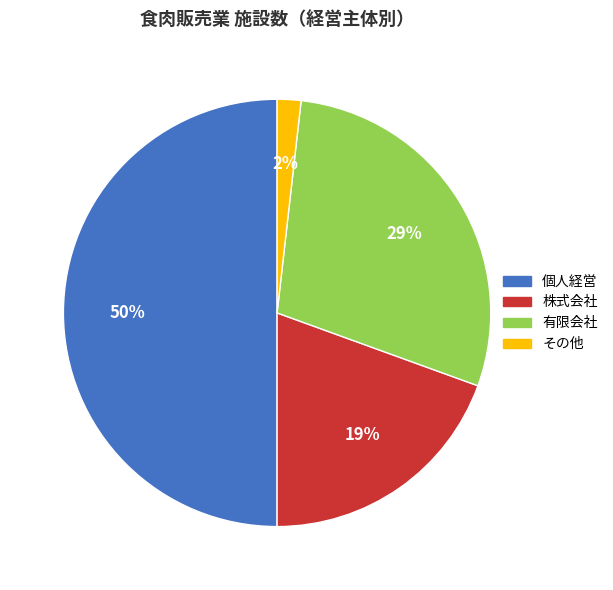

What is the ratio of the value at 個人経営 to the value at 株式会社?

2.6